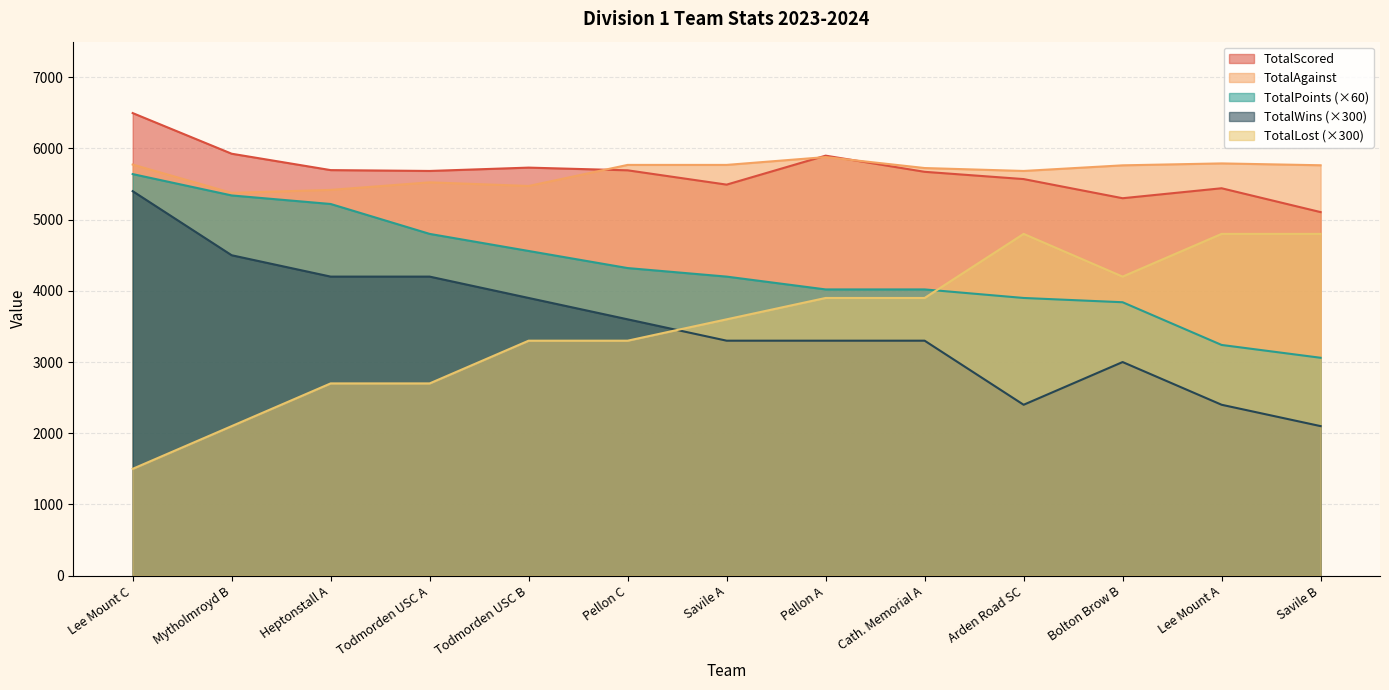

How many lines are shown in the chart?

5